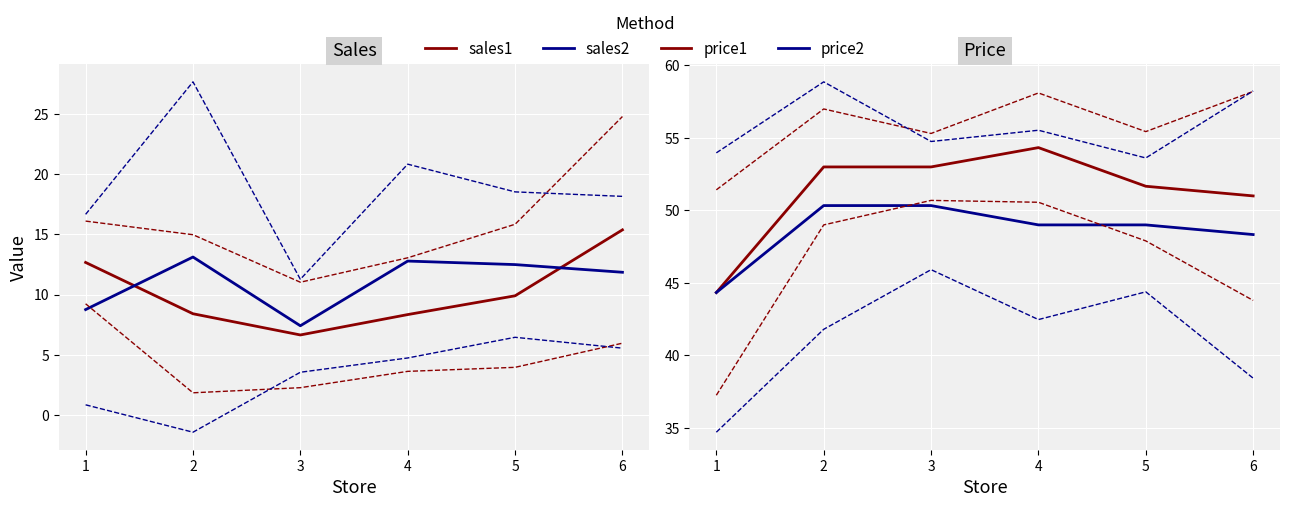

List the series in order of their peak value, lowest first.

sales2, sales1, price2, price1